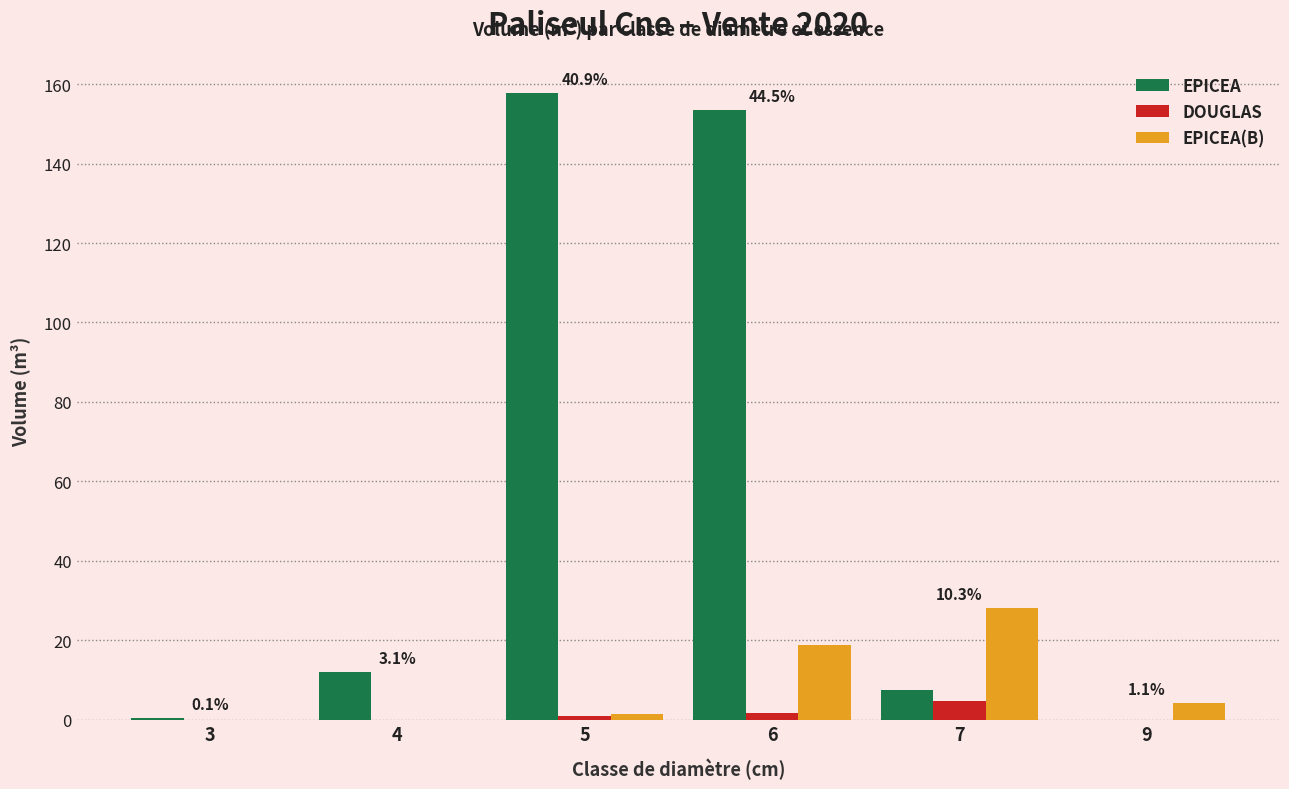

How many groups of bars are there?

6